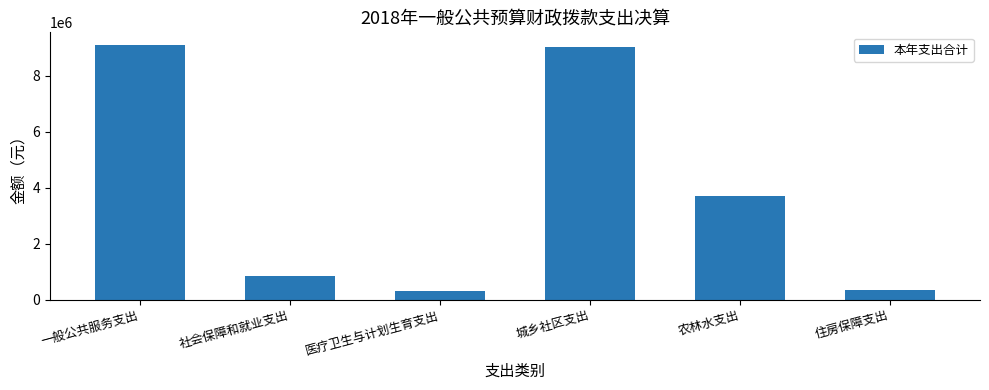

Is it true that the value at 城乡社区支出 is 9013942?

True